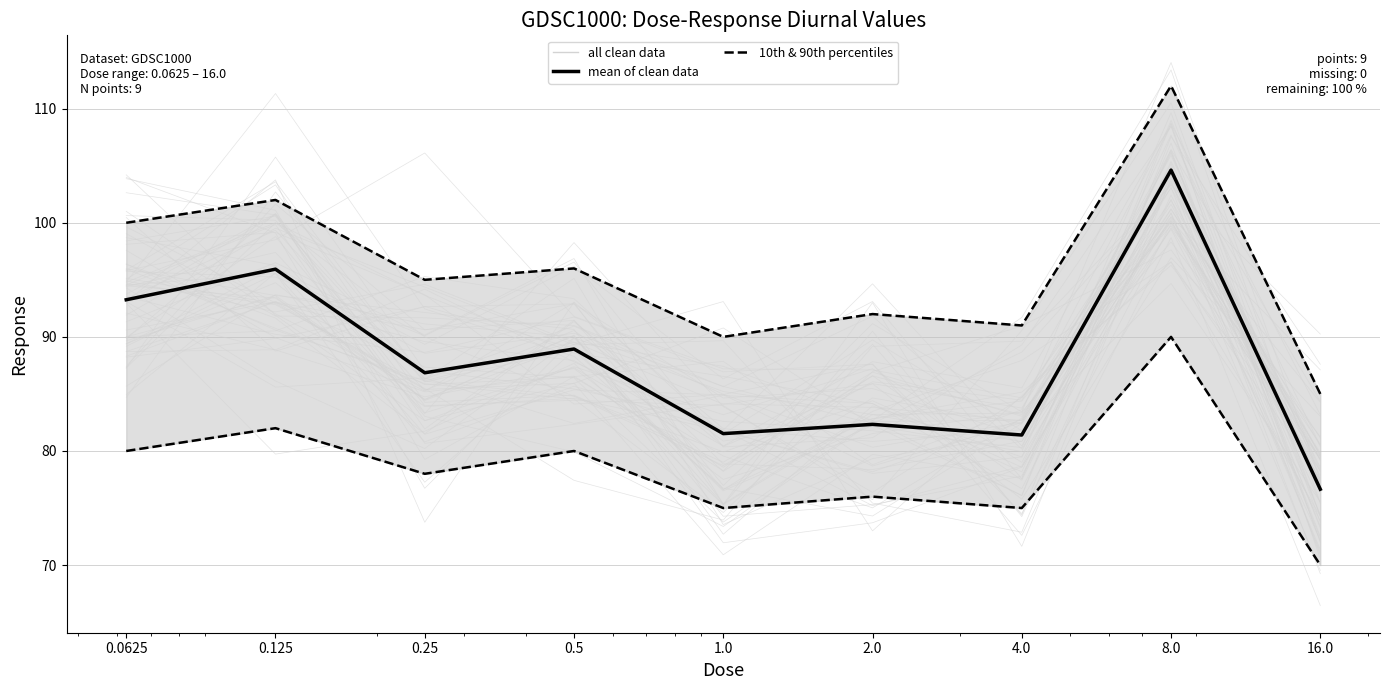

True or false: mean of clean data and 10th & 90th percentiles (lines) cross at least once.

False